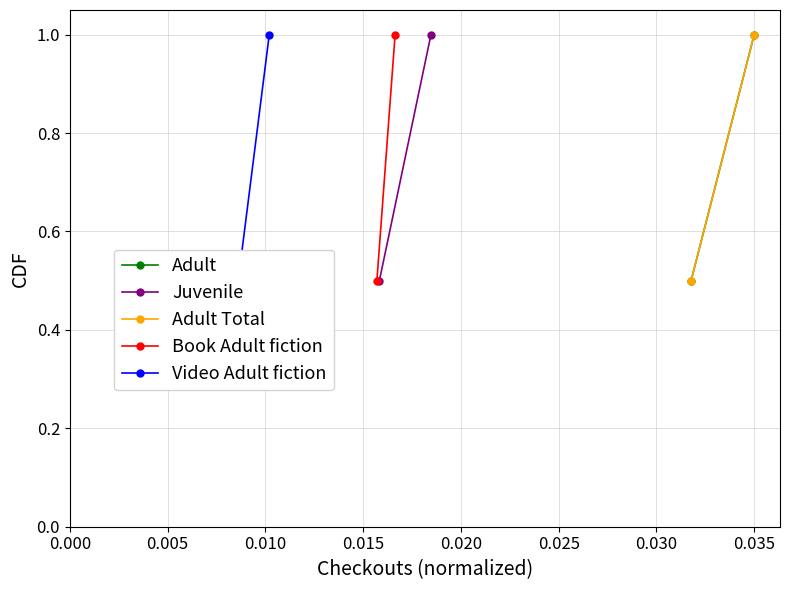

The value of Adult at 0.000 is 0.1. True or false?

False